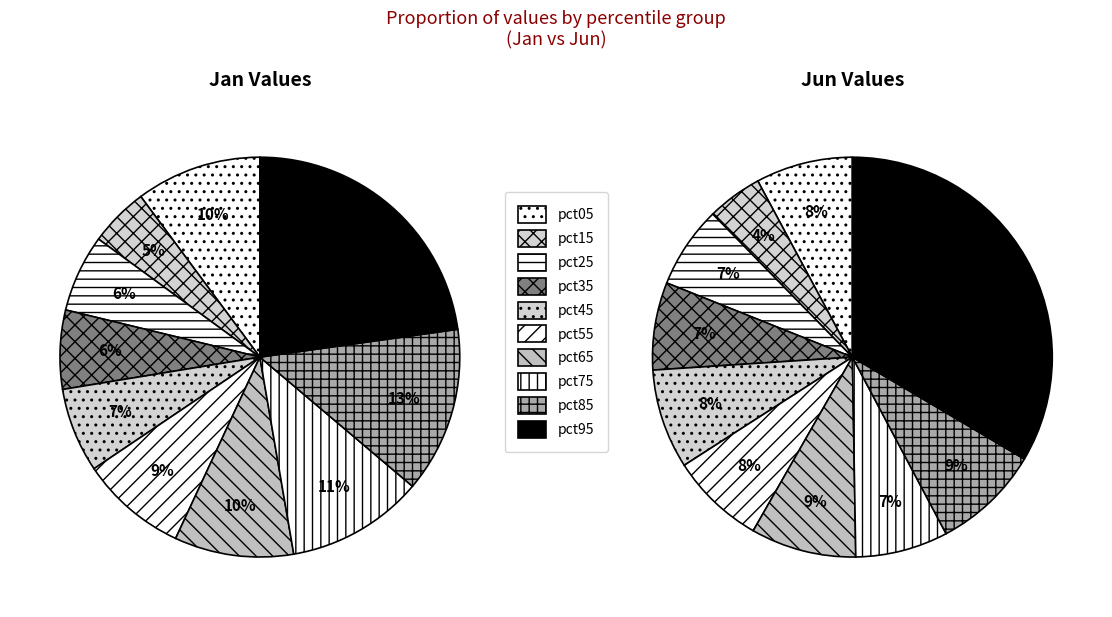

Is 7 the majority of the pie?

No